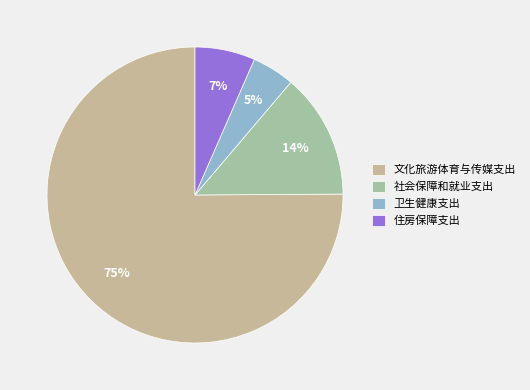

How many segments does this pie chart have?

4